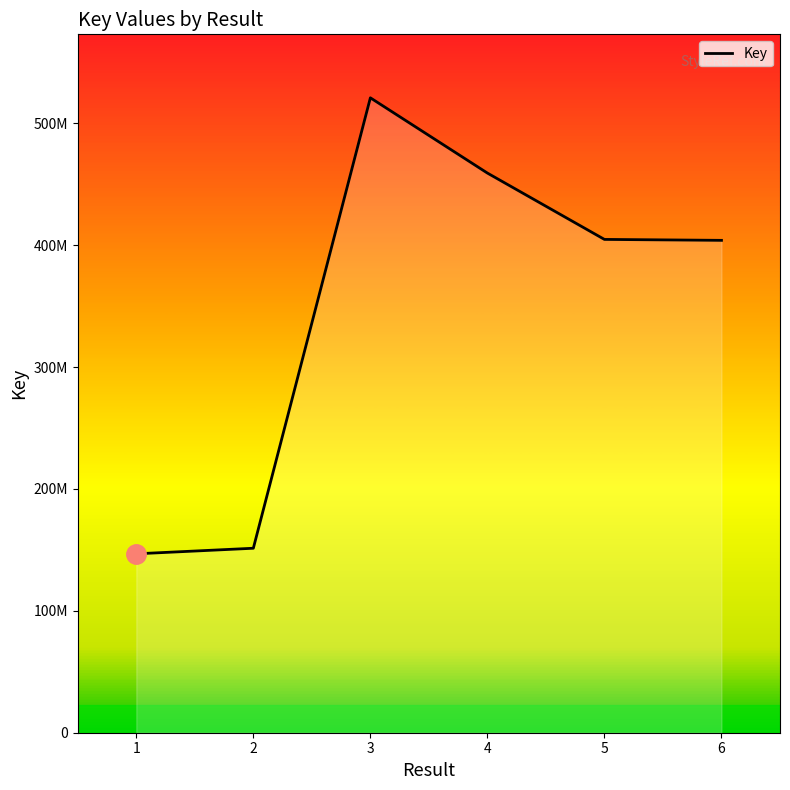

Which category has the highest value across all series?

3